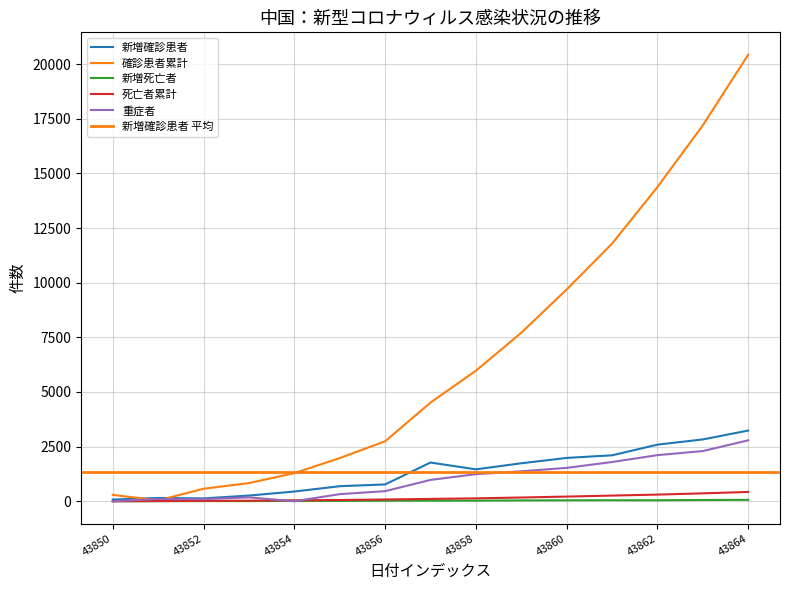

Which series changed the most between 43855 and 43861?

確診患者累計